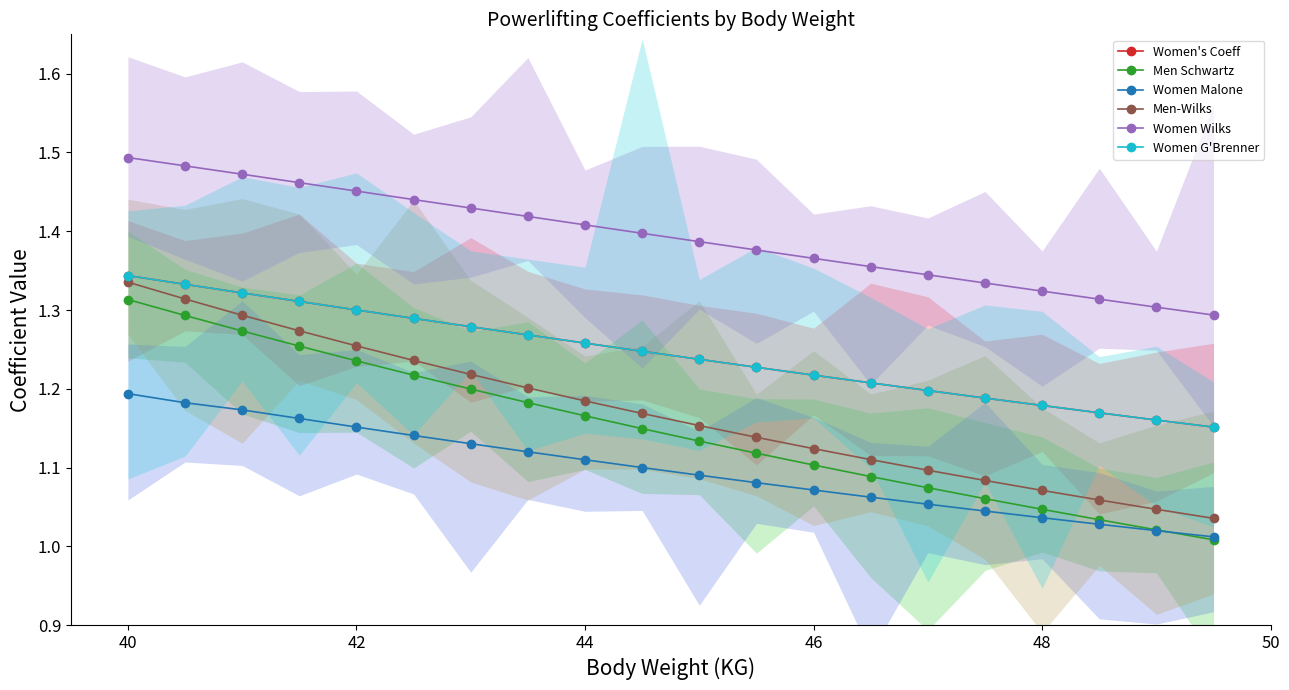

True or false: Men Schwartz and Women's Coeff intersect in this chart.

False